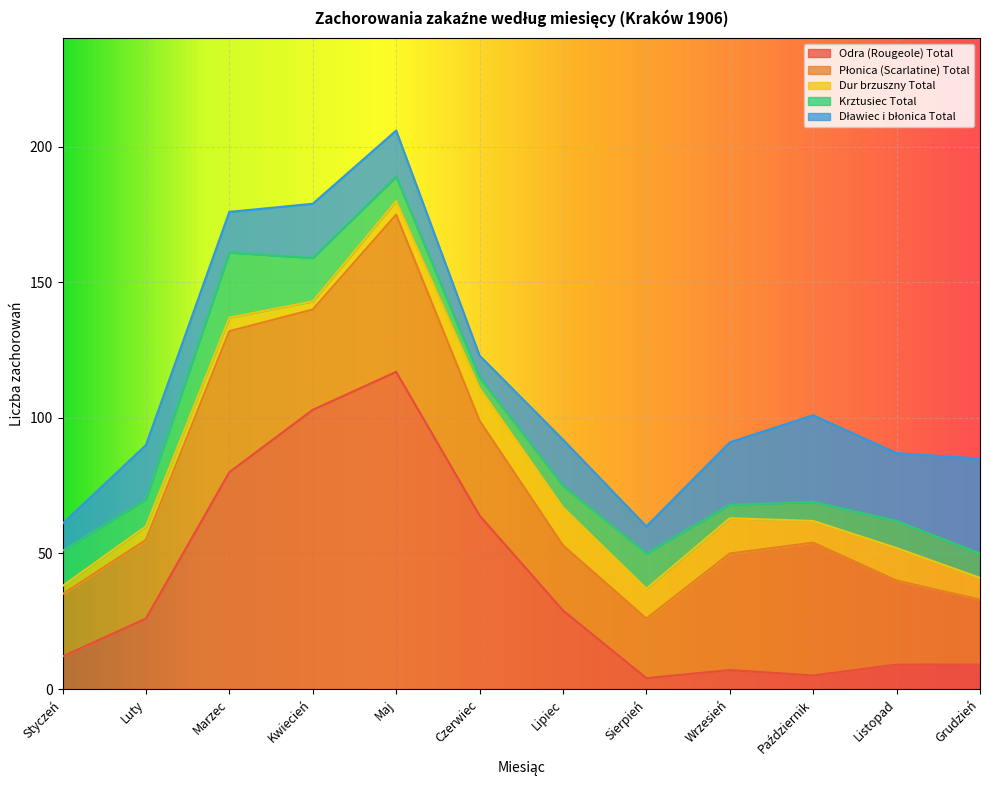

What is the value of the Płonica (Scarlatine) Total point at the 9th from the left?

43